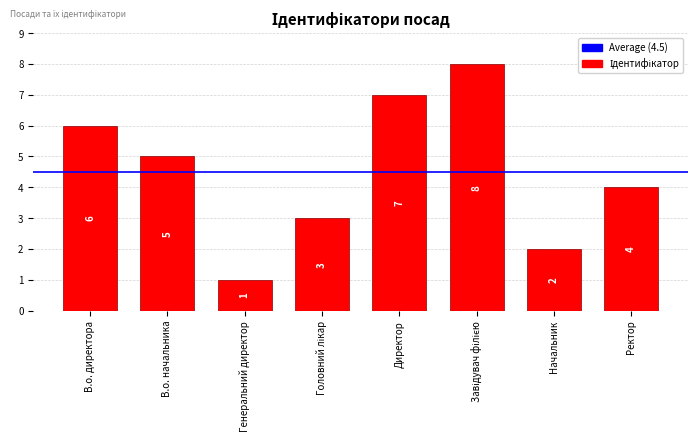

True or false: the data shows 6 at Ректор.

False